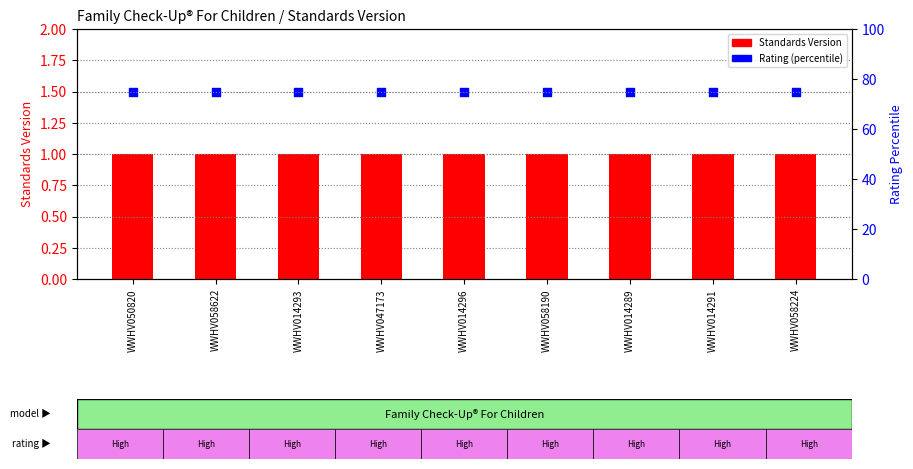

Which series reaches the minimum Y coordinate?

Standards Version